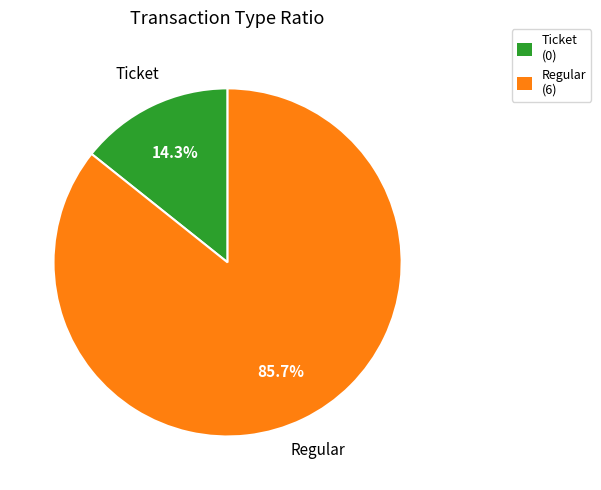

What is the smallest slice in the pie chart?

Ticket